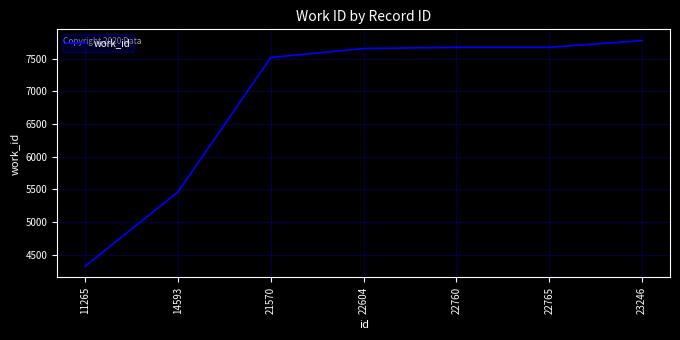

The value at 23246 is 7778. True or false?

True